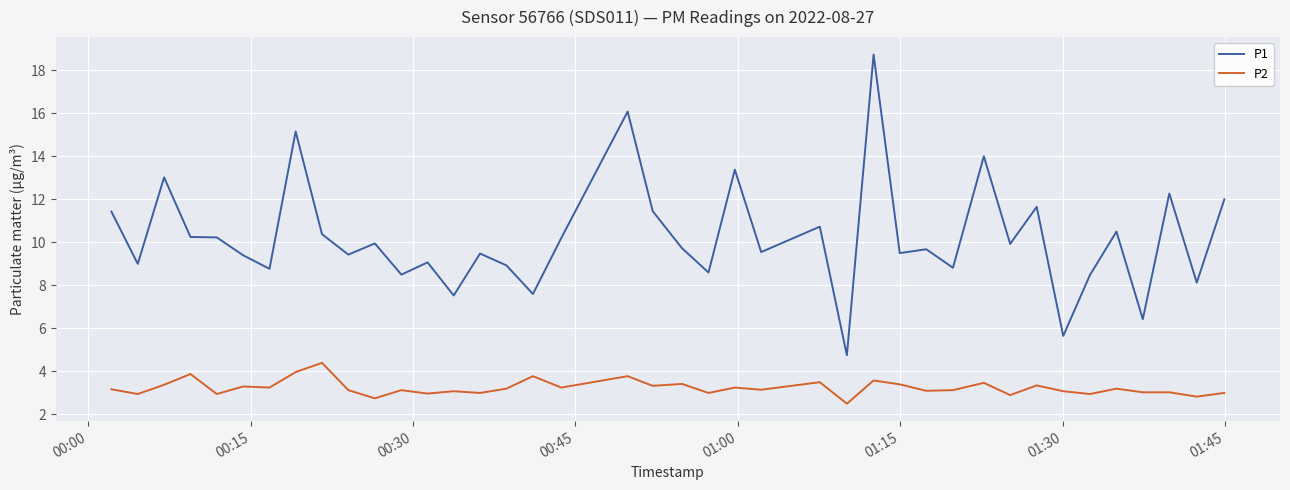

What is the difference between the maximum and minimum values in the P1 series?

14.0